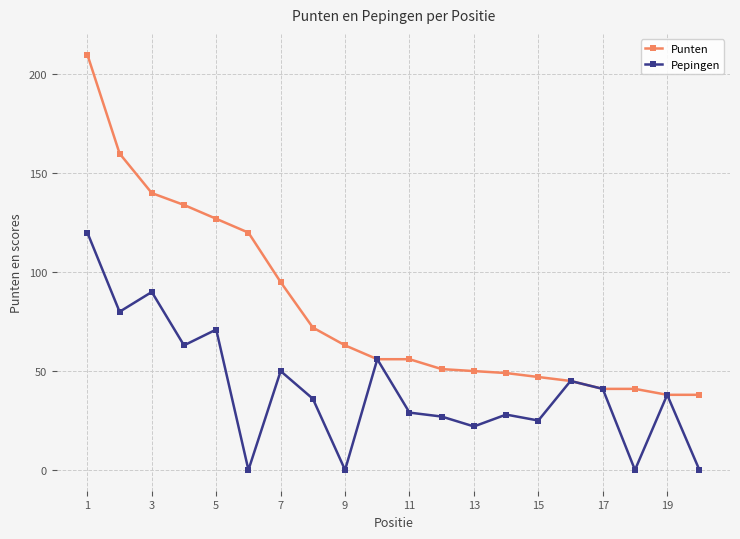

List the series in order of their peak value, highest first.

Punten, Pepingen